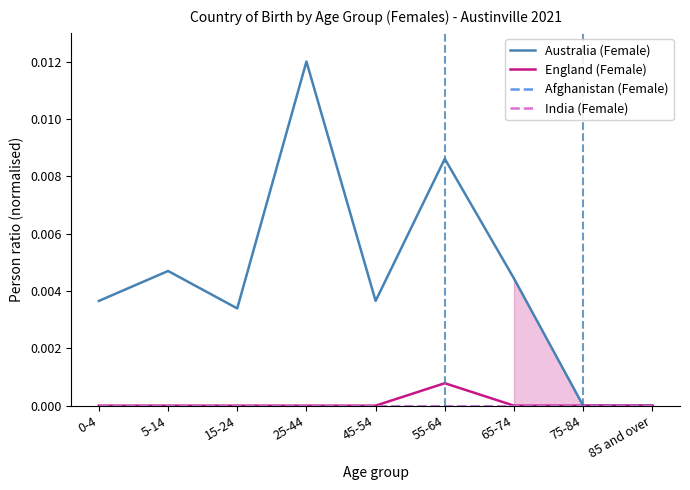

True or false: India (Female) and England (Female) intersect in this chart.

False